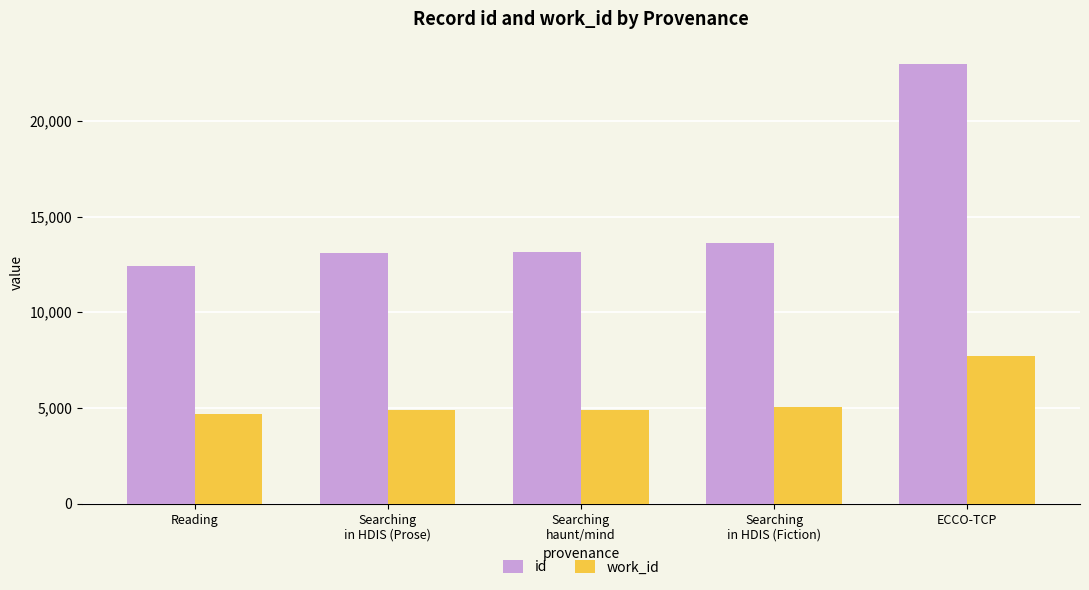

True or false: id has a value of 13108 at Searching
in HDIS (Prose).

True